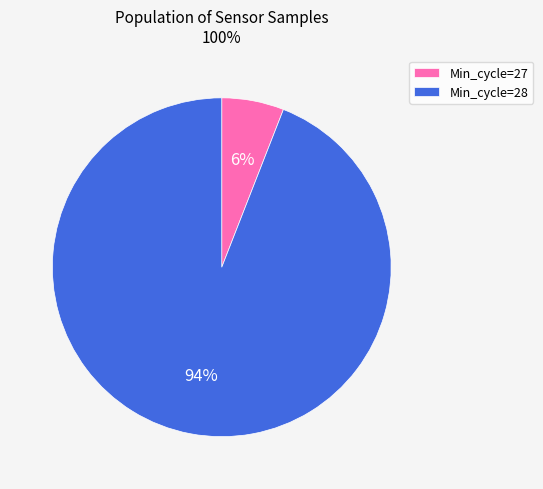

To the nearest percent, what is the average slice percentage?

50%